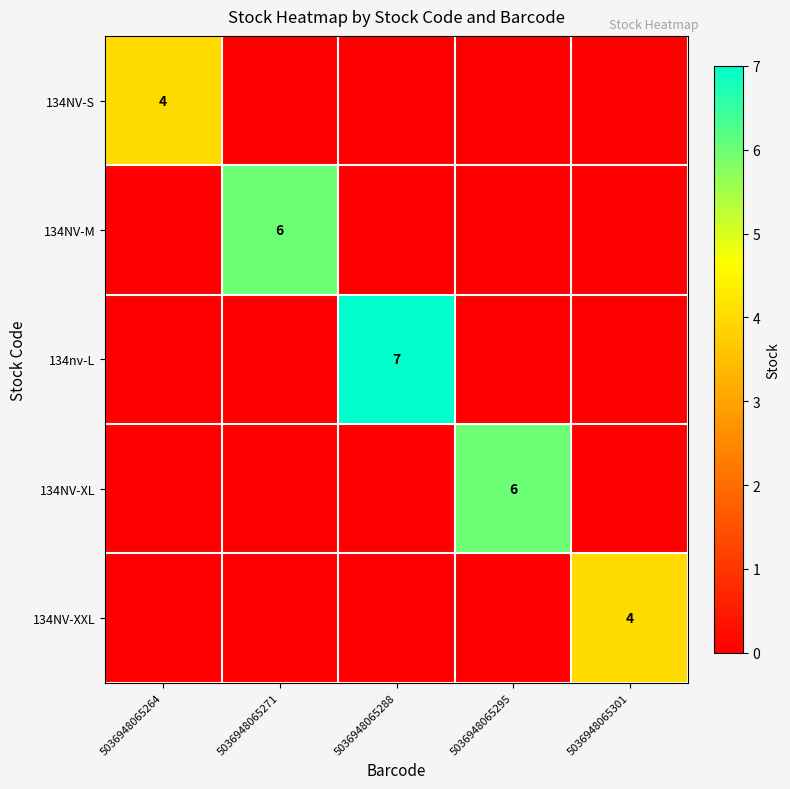

The 134nv-L series shows 4 at 5036948065288. True or false?

False